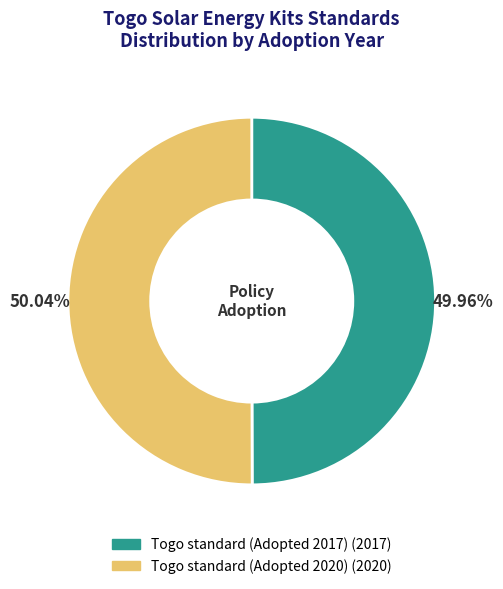

Is the sum of Togo standard (Adopted 2020) and Togo standard (Adopted 2017) greater than half?

Yes